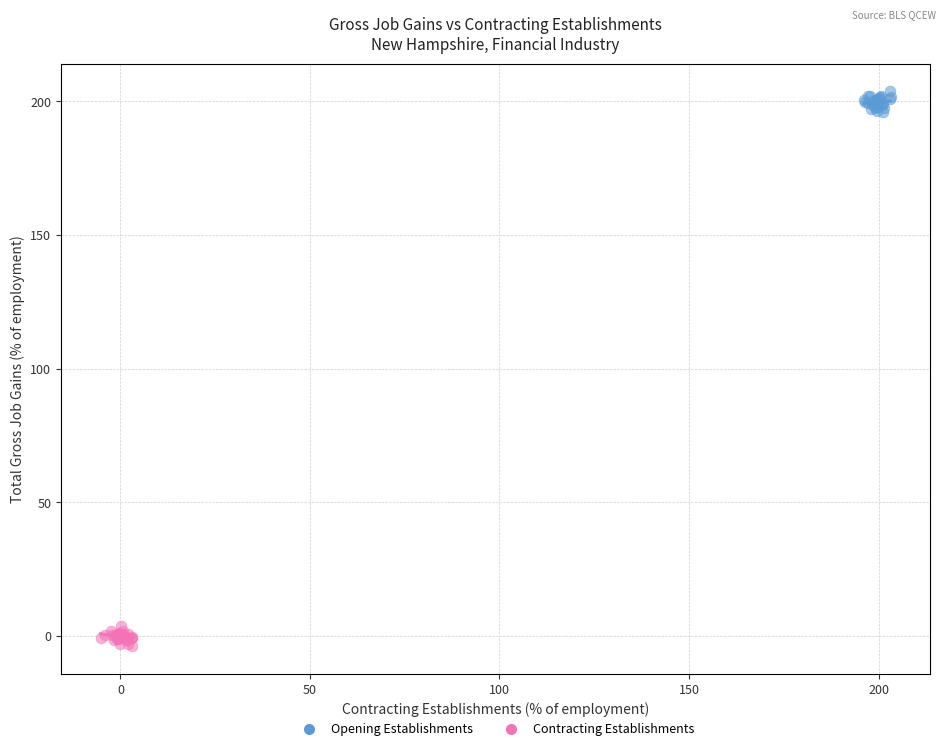

Which series reaches the maximum Y coordinate?

Opening Establishments